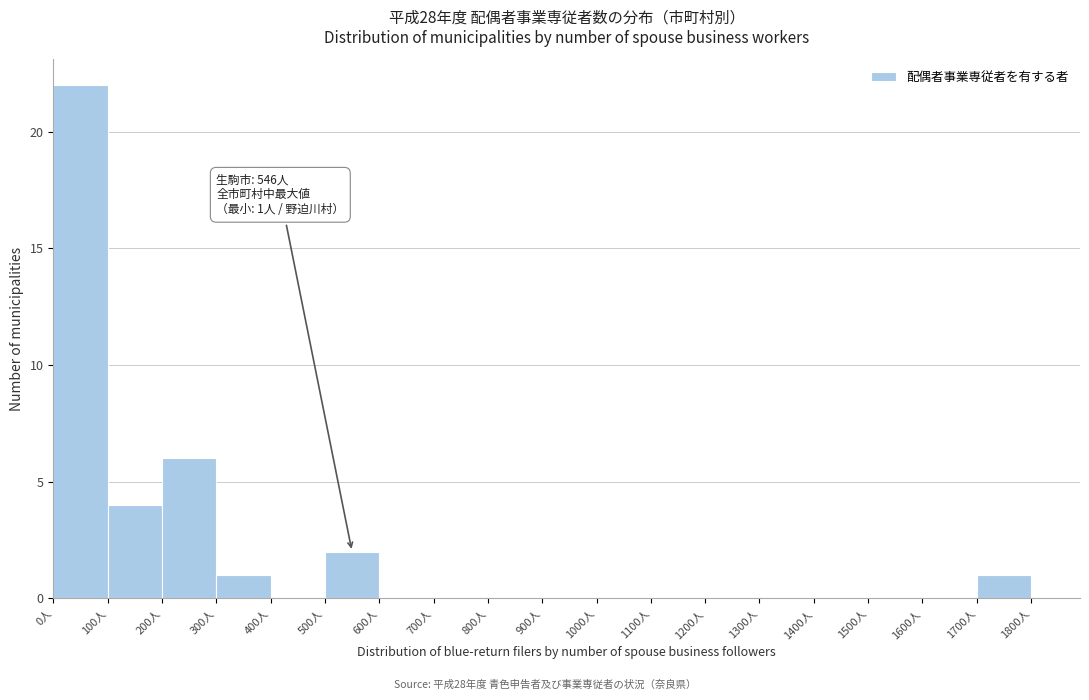

Over which range of the x-axis is the bar tallest?

0 to 100